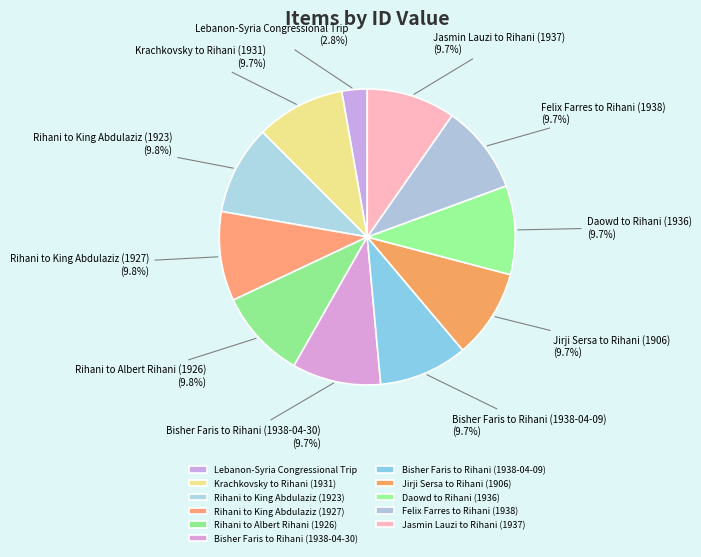

What is the smallest slice in the pie chart?

Lebanon-Syria Congressional Trip